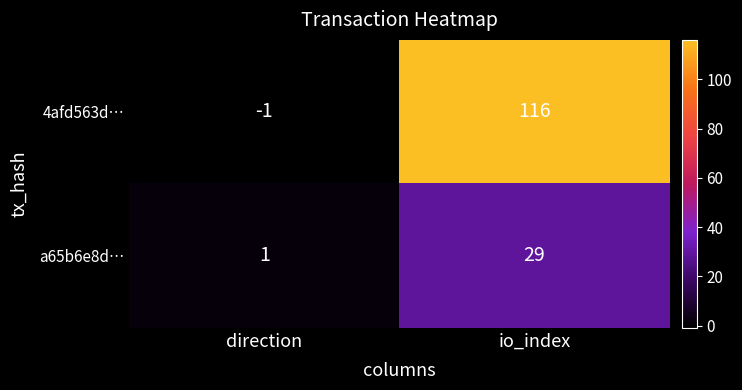

What is the difference between the maximum and minimum values in the a65b6e8d… series?

28